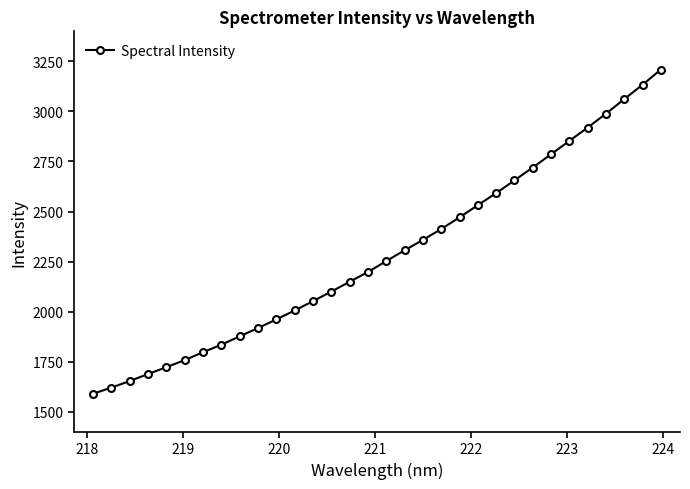

What is the difference between the maximum and minimum values?

1619.0